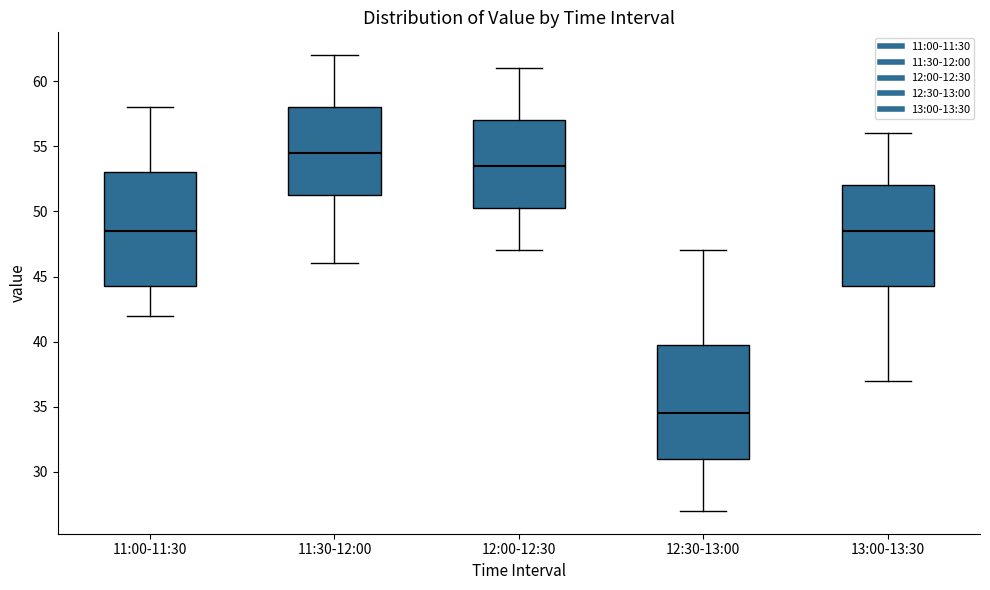

Reading left to right, read every box against the y-axis: the position of its median line, the range the box covers, and the ends of its whiskers. The values are not printed on the chart, so give them approximately, as read against the axis.

11:00-11:30: median 48.5, box 44.5 to 53.0, whiskers 42.0 to 58.0
11:30-12:00: median 54.5, box 51.5 to 58.0, whiskers 46.0 to 62.0
12:00-12:30: median 53.5, box 50.5 to 57.0, whiskers 47.0 to 61.0
12:30-13:00: median 34.5, box 31.0 to 40.0, whiskers 27.0 to 47.0
13:00-13:30: median 48.5, box 44.5 to 52.0, whiskers 37.0 to 56.0